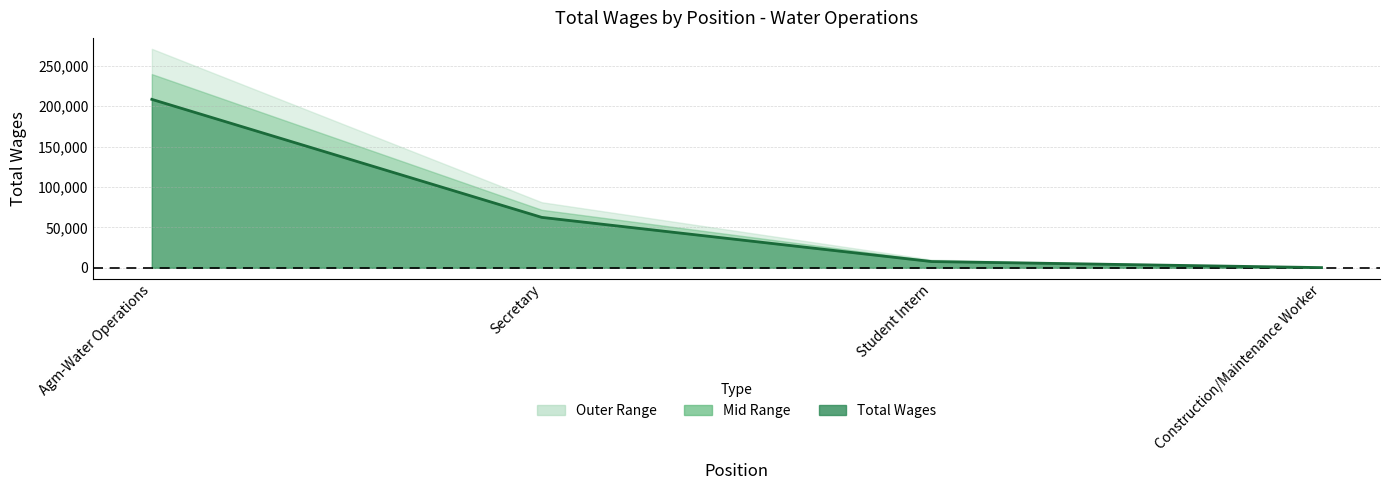

Count the number of values greater than 62412.

1